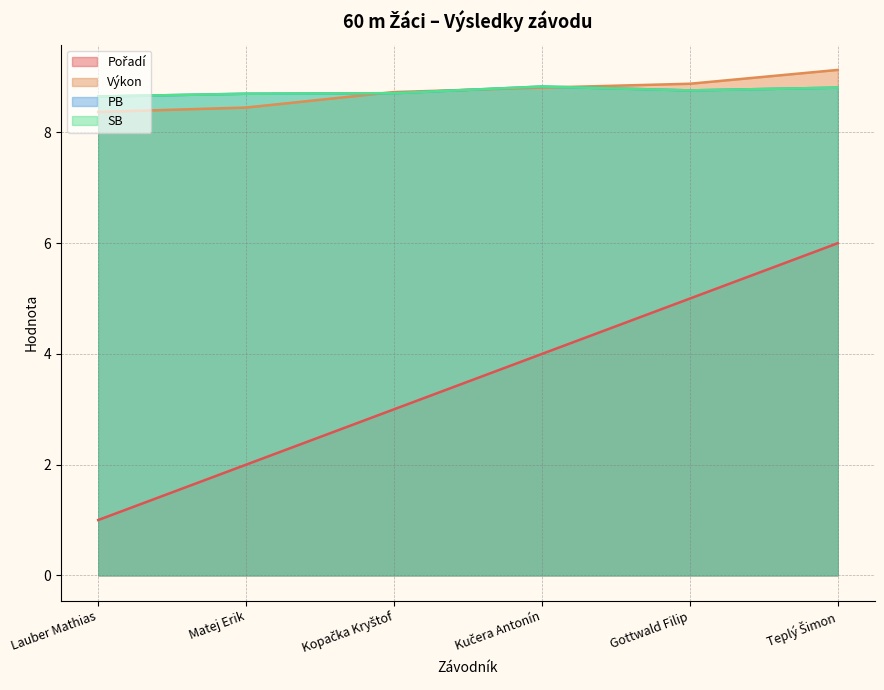

What position from the right is Kučera Antonín?

3